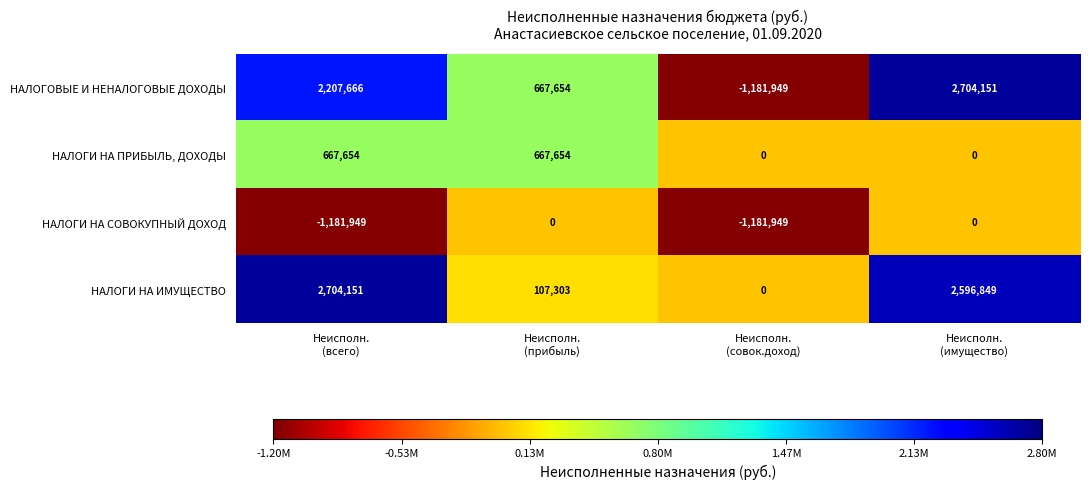

What is the difference between the maximum and second lowest values in the НАЛОГИ НА ИМУЩЕСТВО series?

2596848